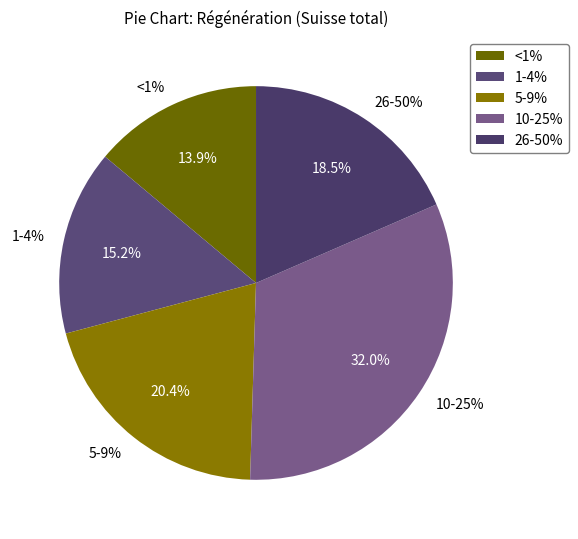

Which slice is the largest?

10-25%